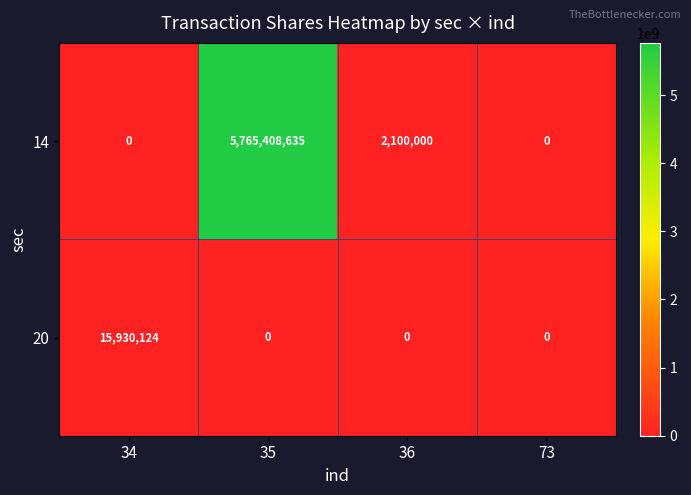

Reading right to left, extract all data points from this chart.

14: 0	2100000	5765408635	0
20: 0	0	0	15930124